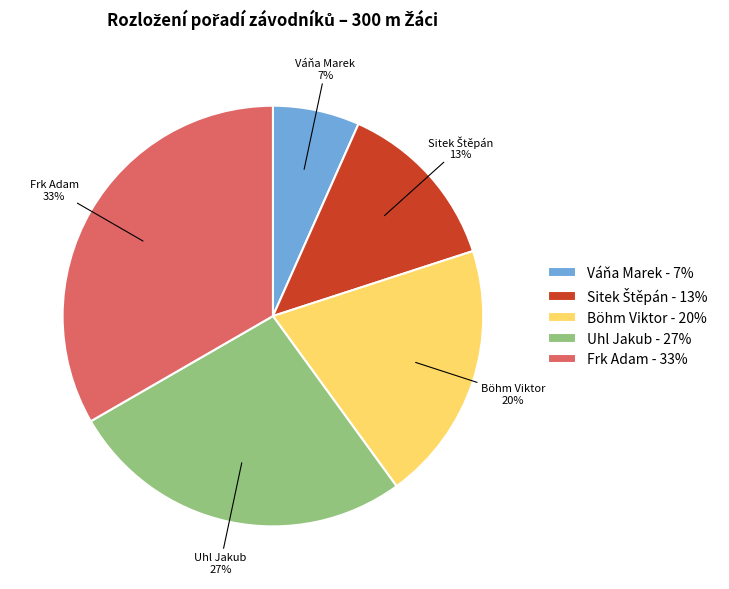

Which category has the biggest portion of the pie?

Frk Adam